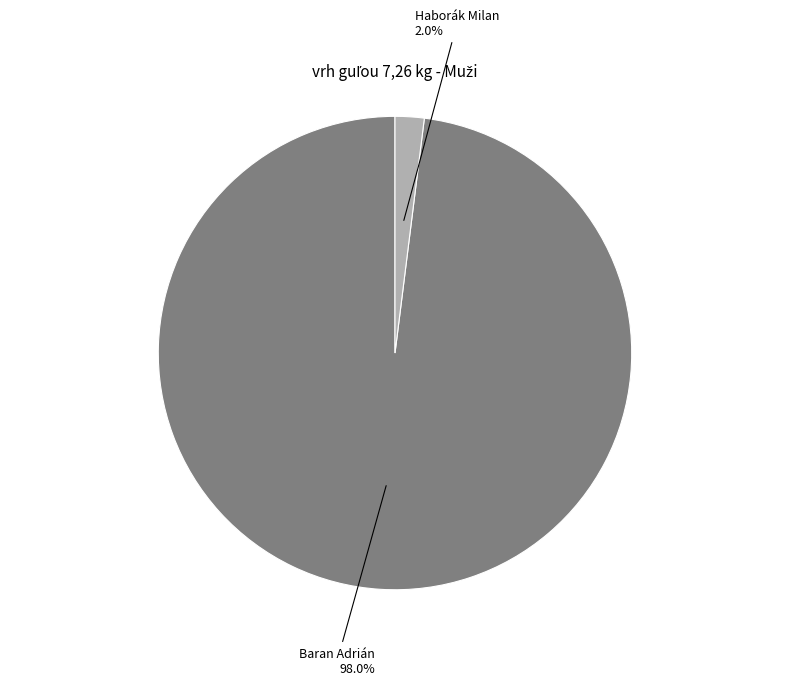

What percentage is the Haborák Milan slice, to the nearest percent?

2%